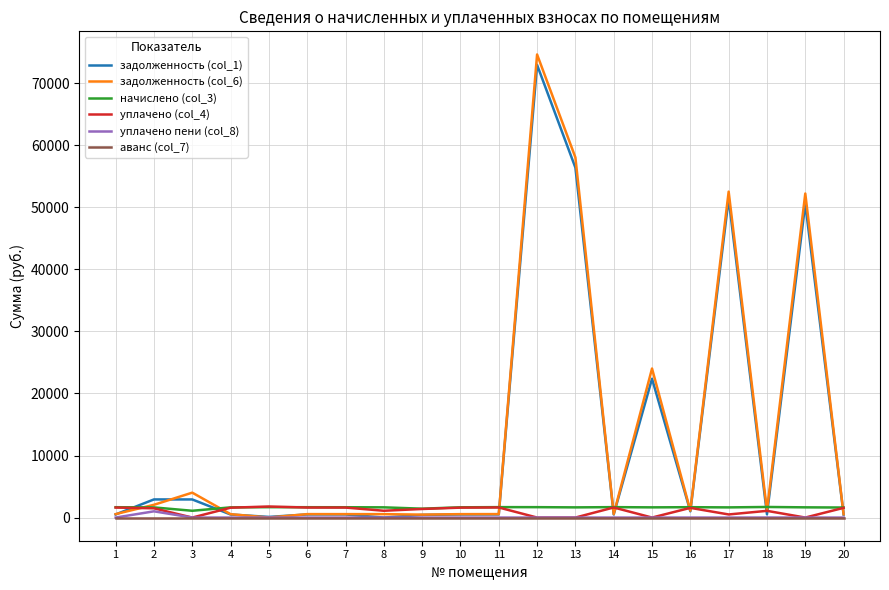

Which series has the largest range (max minus min)?

задолженность (col_6)